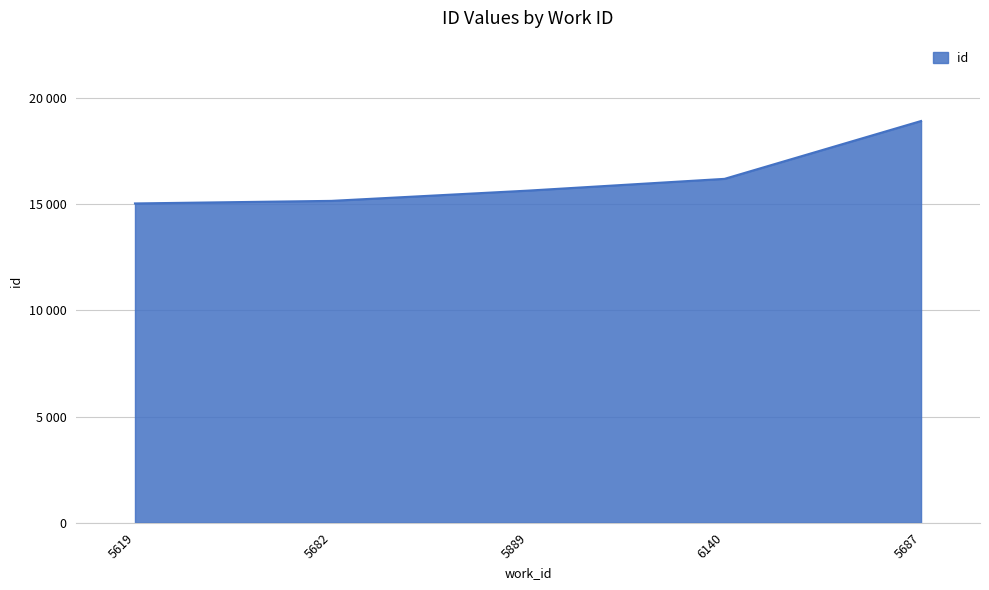

What position from the right is 5619?

5